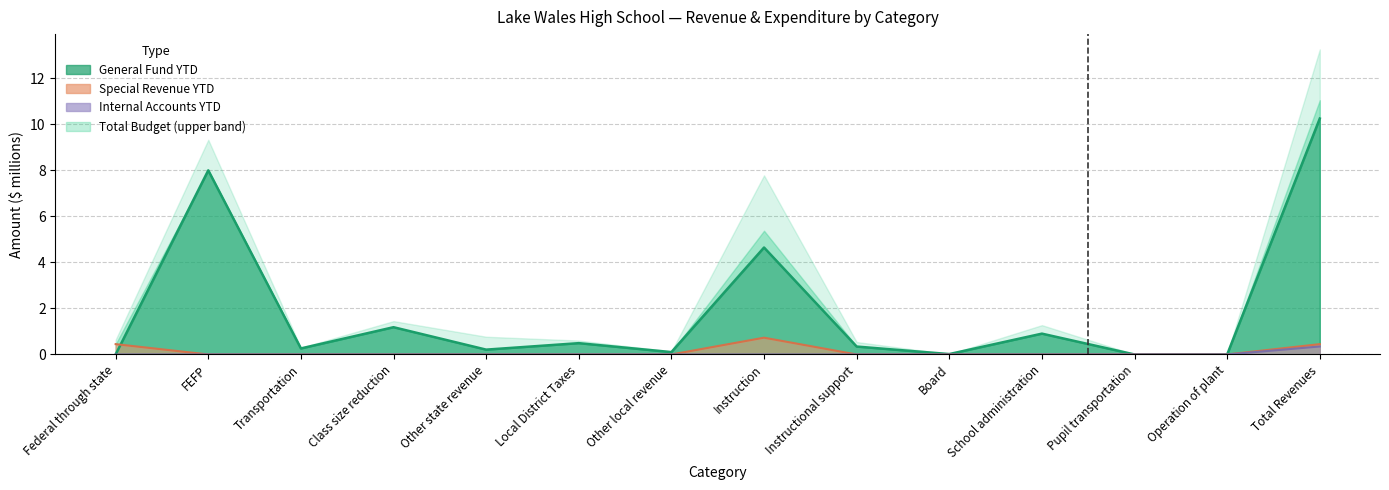

Count the Special Revenue YTD values in the range 0 to 1.

14